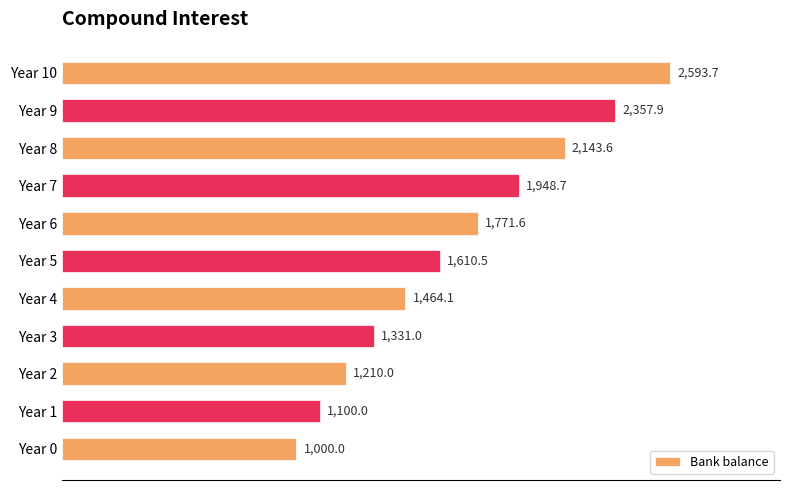

How many bars are there in total?

11